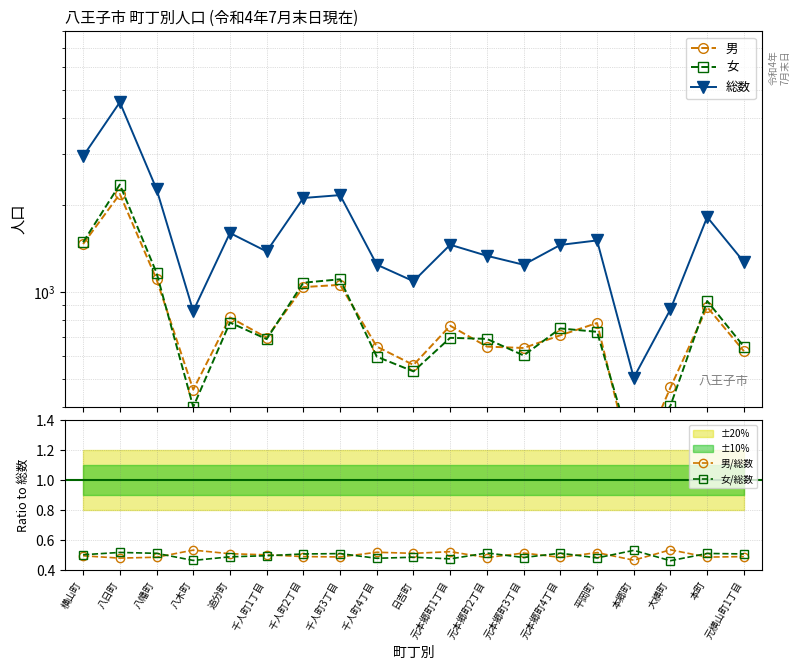

Reading left to right, transcribe all the data shown in this chart.

男: 1466.0	2185.0	1107.0	459.0	817.0	695.0	1040.0	1059.0	647.0	559.0	764.0	647.0	640.0	708.0	781.0	236.0	467.0	887.0	624.0
女: 1487.0	2357.0	1166.0	400.0	784.0	687.0	1077.0	1107.0	597.0	531.0	694.0	688.0	603.0	748.0	728.0	269.0	404.0	931.0	647.0
総数: 2953.0	4542.0	2273.0	859.0	1601.0	1382.0	2117.0	2166.0	1244.0	1090.0	1458.0	1335.0	1243.0	1456.0	1509.0	505.0	871.0	1818.0	1271.0
男/総数: 0.5	0.5	0.5	0.5	0.5	0.5	0.5	0.5	0.5	0.5	0.5	0.5	0.5	0.5	0.5	0.5	0.5	0.5	0.5
女/総数: 0.5	0.5	0.5	0.5	0.5	0.5	0.5	0.5	0.5	0.5	0.5	0.5	0.5	0.5	0.5	0.5	0.5	0.5	0.5